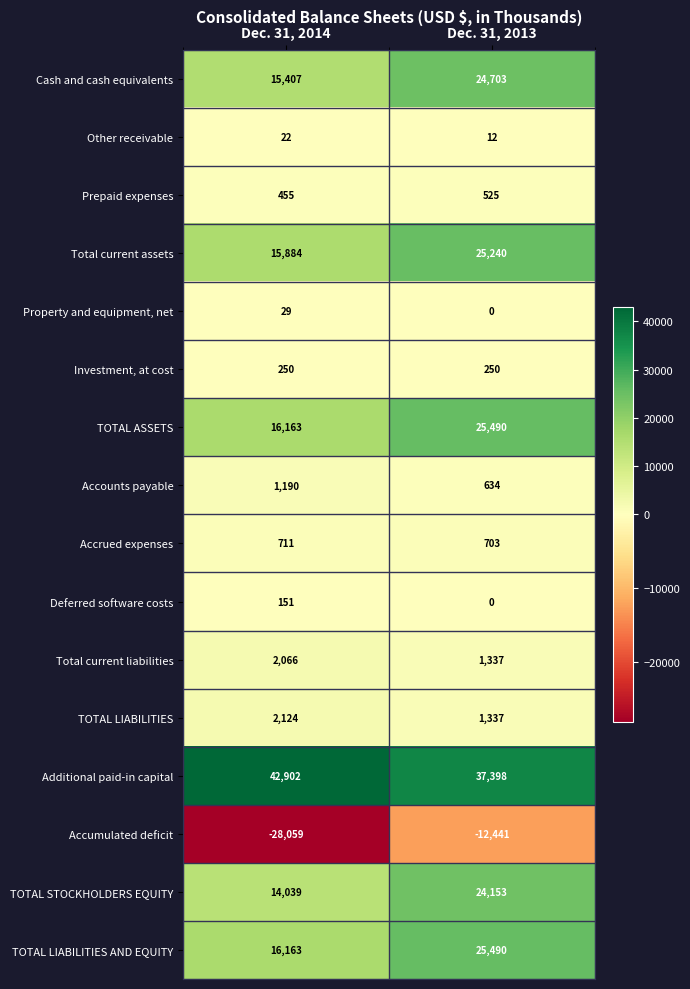

Rank the categories by Property and equipment, net value from highest to lowest.

Dec. 31, 2014, Dec. 31, 2013